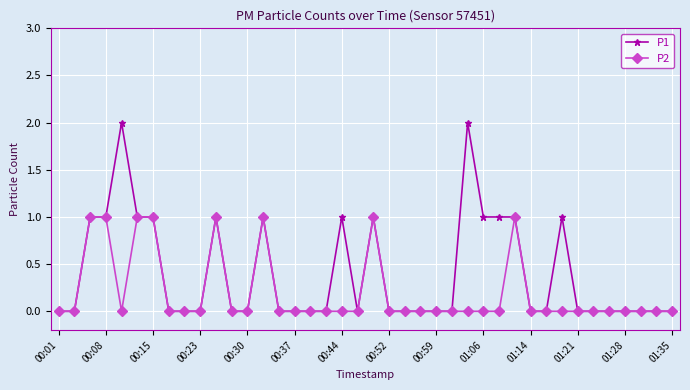

Rank the series by their maximum value, from lowest to highest.

P2, P1